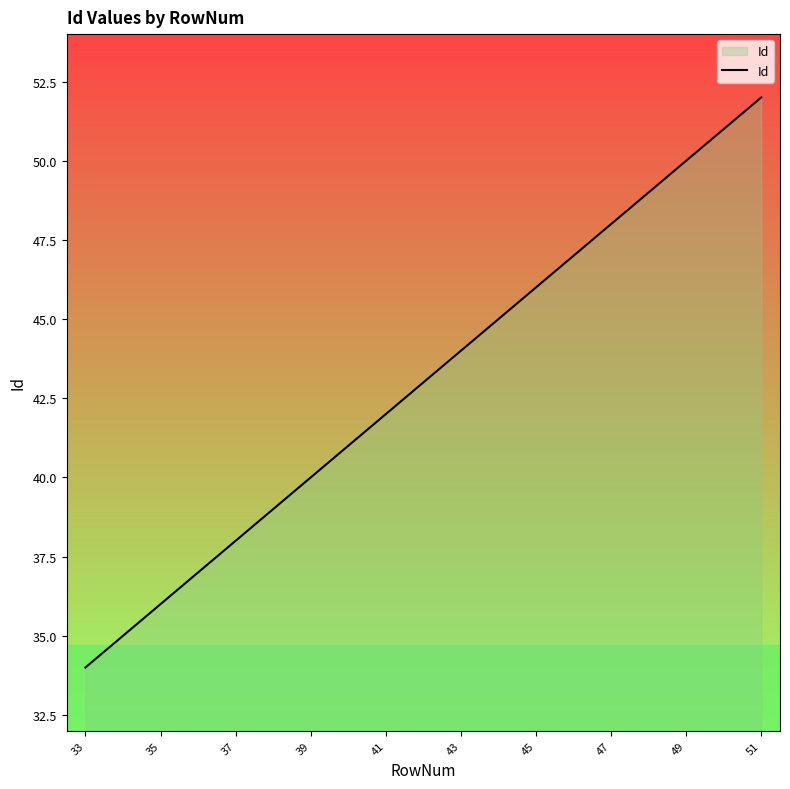

How many lines are shown in the chart?

1